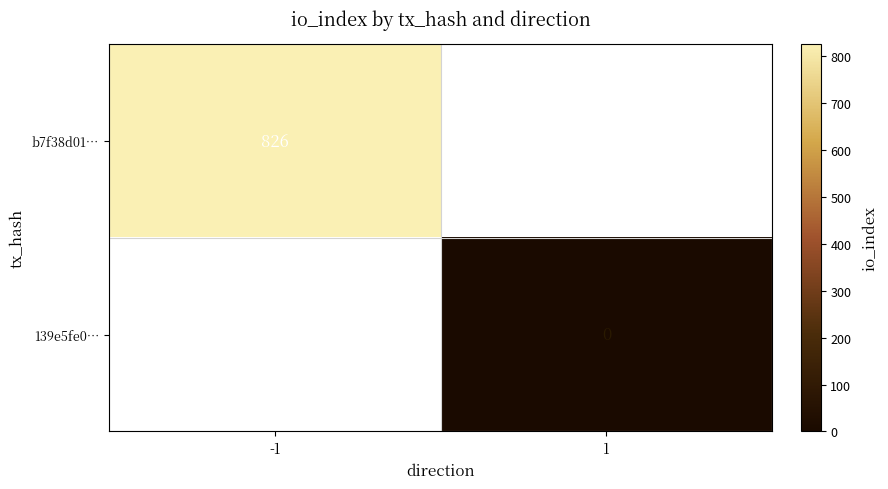

How many series are shown in this chart?

2